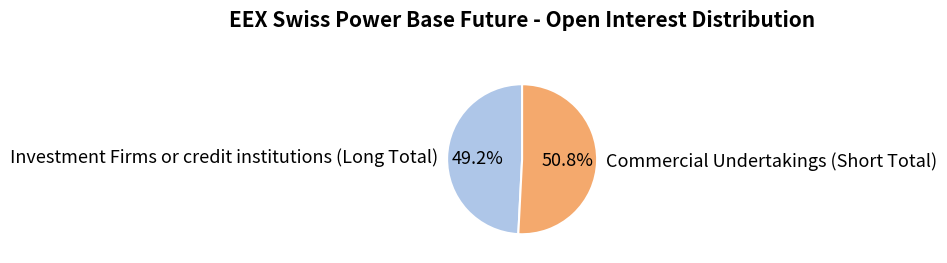

Is the sum of Commercial Undertakings (Short Total) and Investment Firms or credit institutions (Long Total) greater than half?

Yes